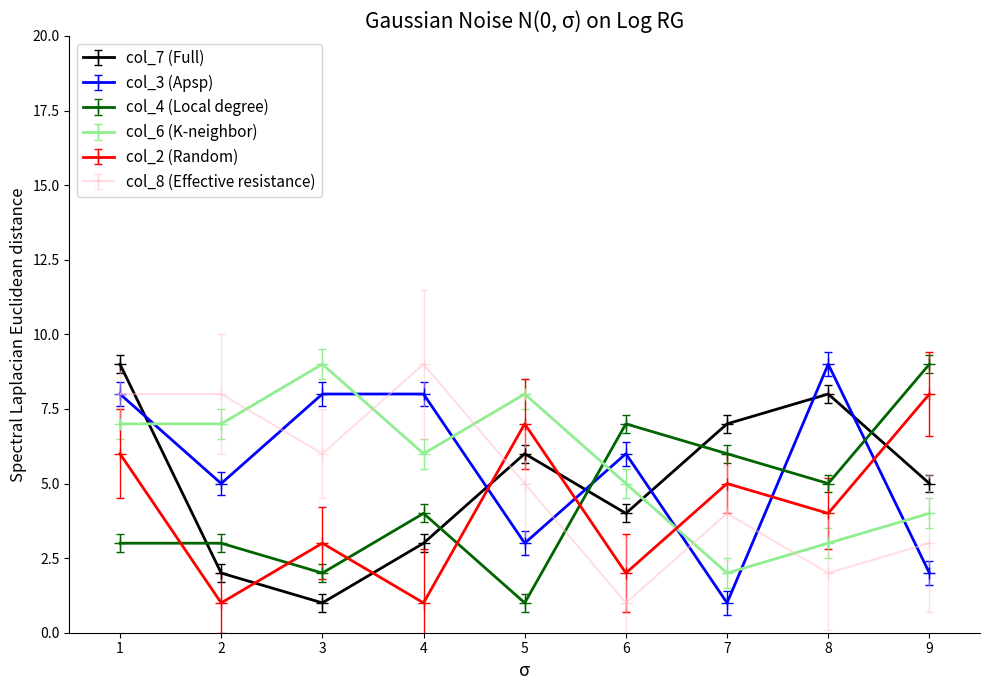

The col_8 (Effective resistance) series shows 6 at 3. True or false?

True